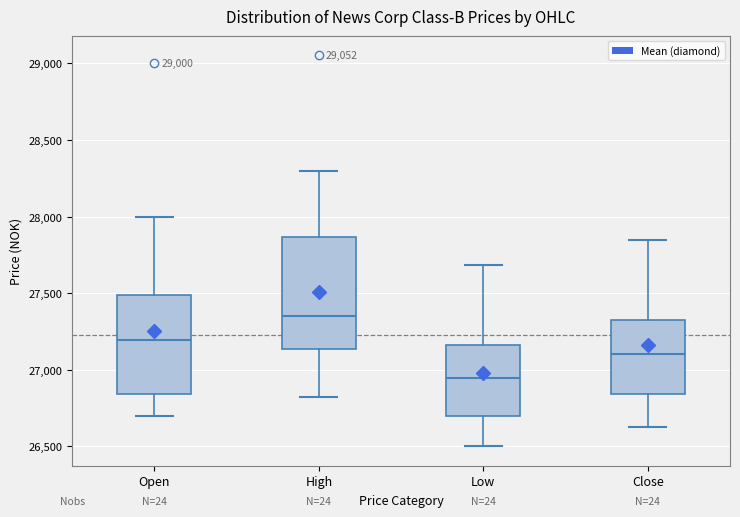

Reading left to right, transcribe this box plot: for each box, give where its median line is, the range the box spans, and where its two whiskers end, as read against the y-axis. The values are not printed on the chart, so give them approximately, as read against the axis.

Open: median 27200, box 26850 to 27500, whiskers 26700 to 28000
High: median 27350, box 27150 to 27850, whiskers 26800 to 28300
Low: median 26950, box 26700 to 27150, whiskers 26500 to 27700
Close: median 27100, box 26850 to 27300, whiskers 26600 to 27850